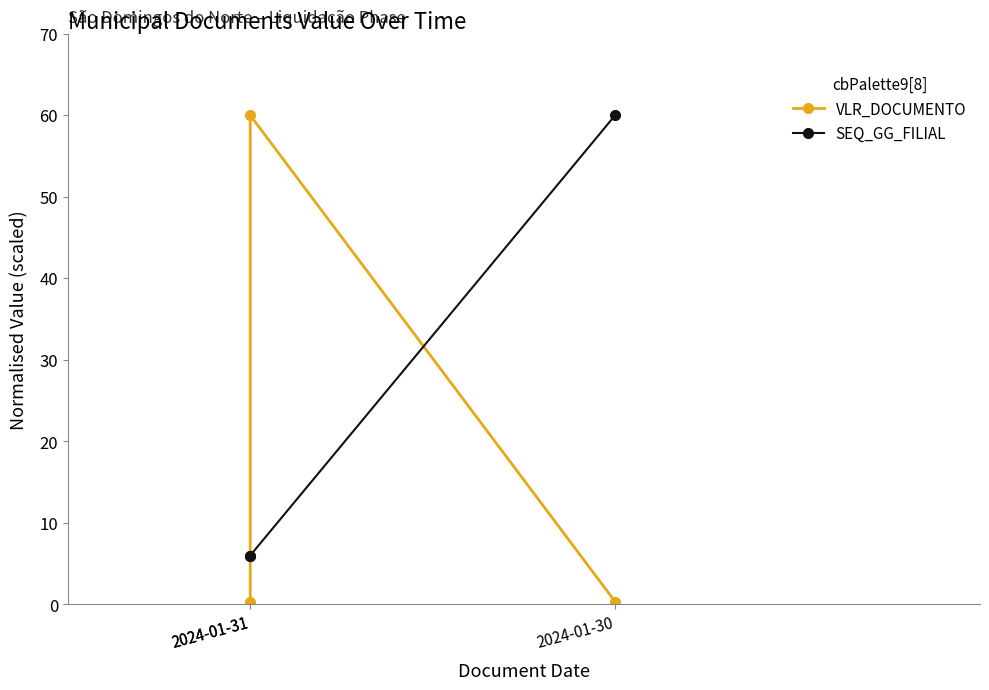

The value of VLR_DOCUMENTO at 2024-01-31 is 0.3. True or false?

True